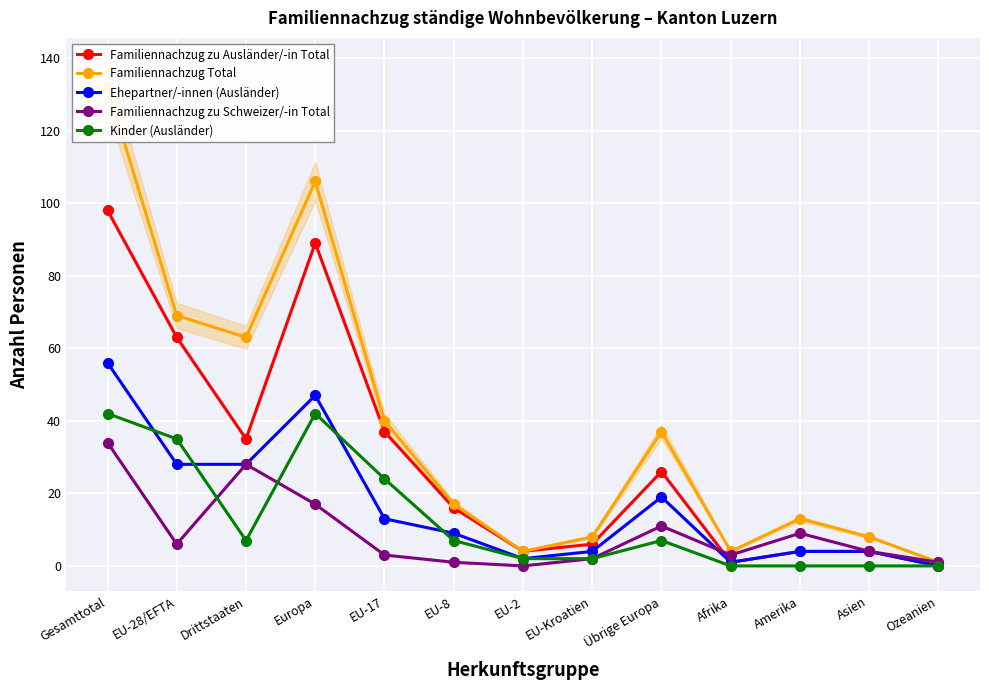

Is it true that Ehepartner/-innen (Ausländer) equals 2 at EU-Kroatien?

False